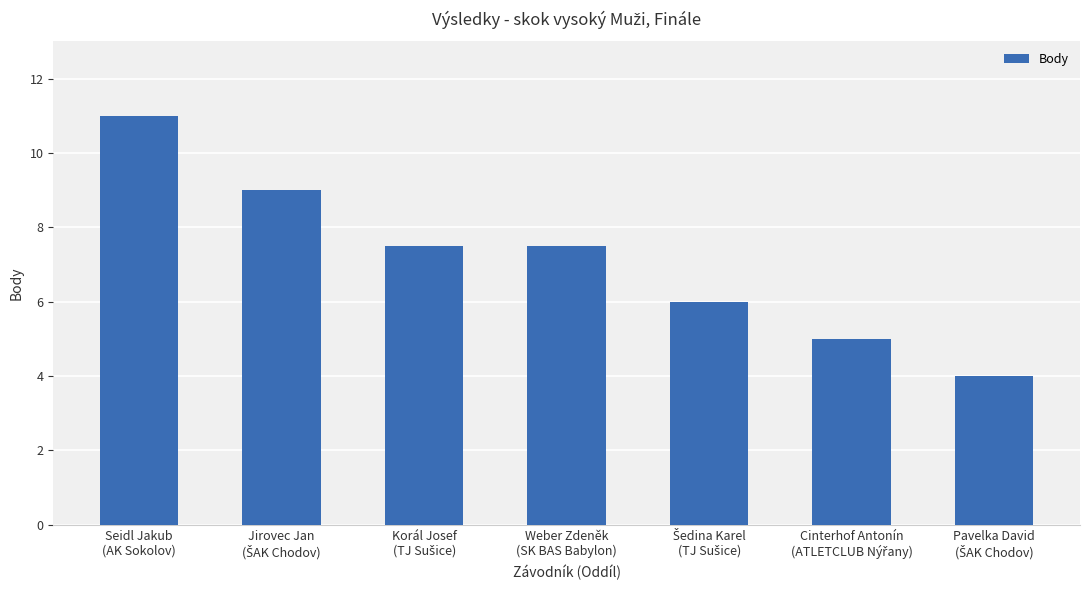

What is the approximate value at Seidl Jakub
(AK Sokolov)?

11.0